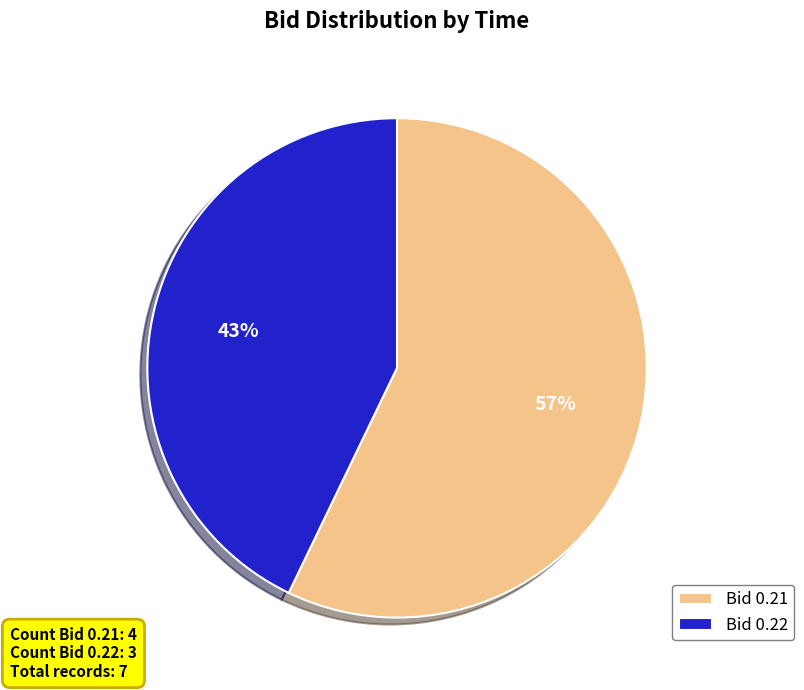

To the nearest percent, what percentage of the pie is Bid 0.22?

43%